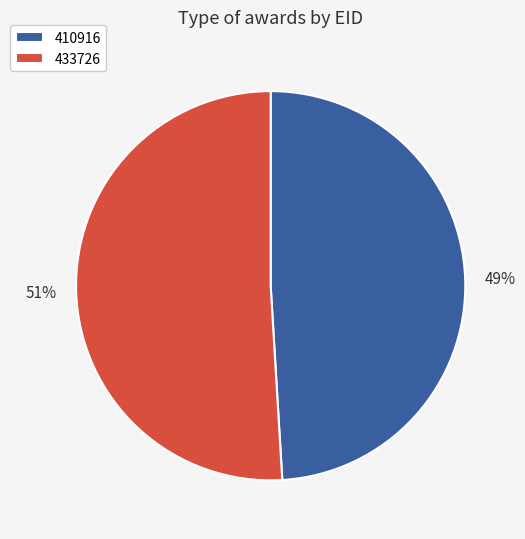

Between 410916 and 433726, which is larger?

433726